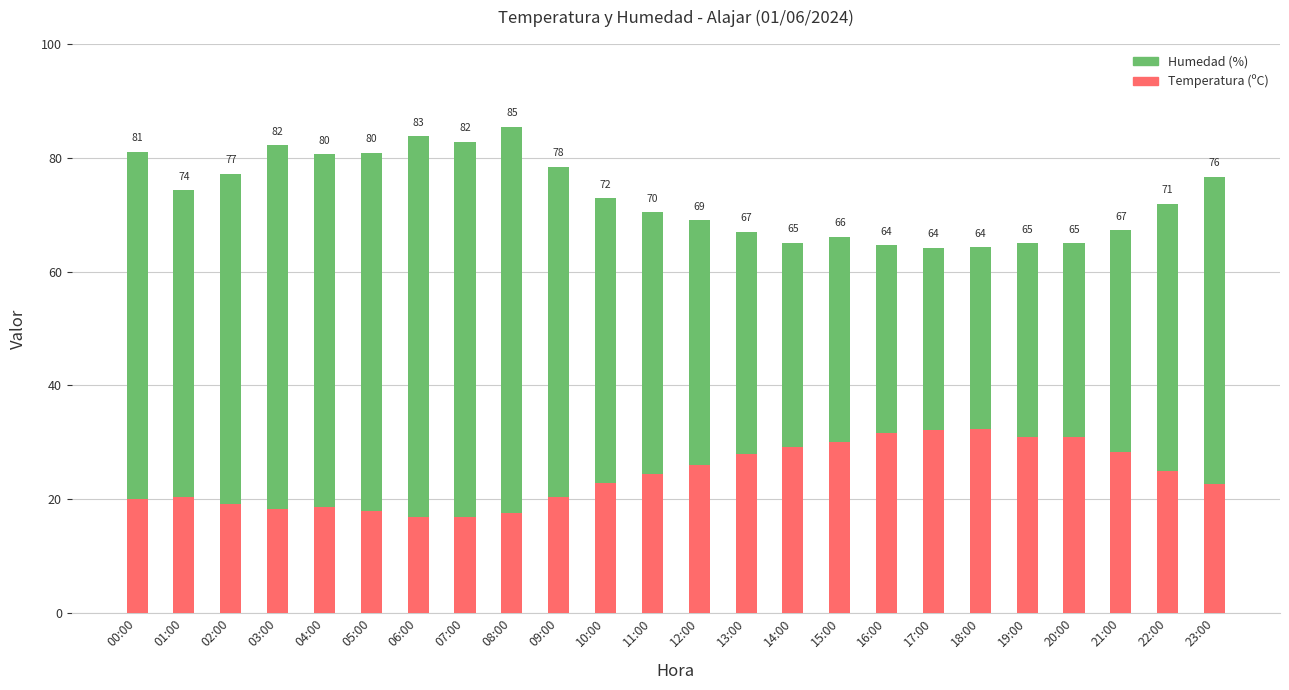

Rank the series by their maximum value, from lowest to highest.

Temperatura (ºC), Humedad (%)